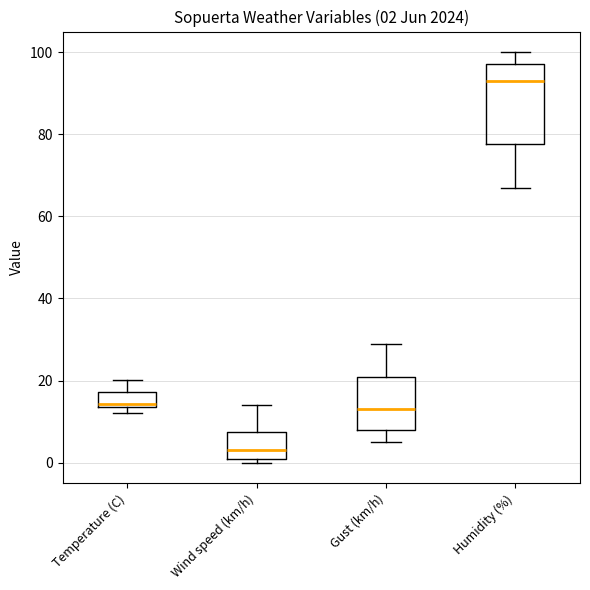

Comparing the boxes themselves (not the whiskers), which one is the tallest?

Humidity (%)